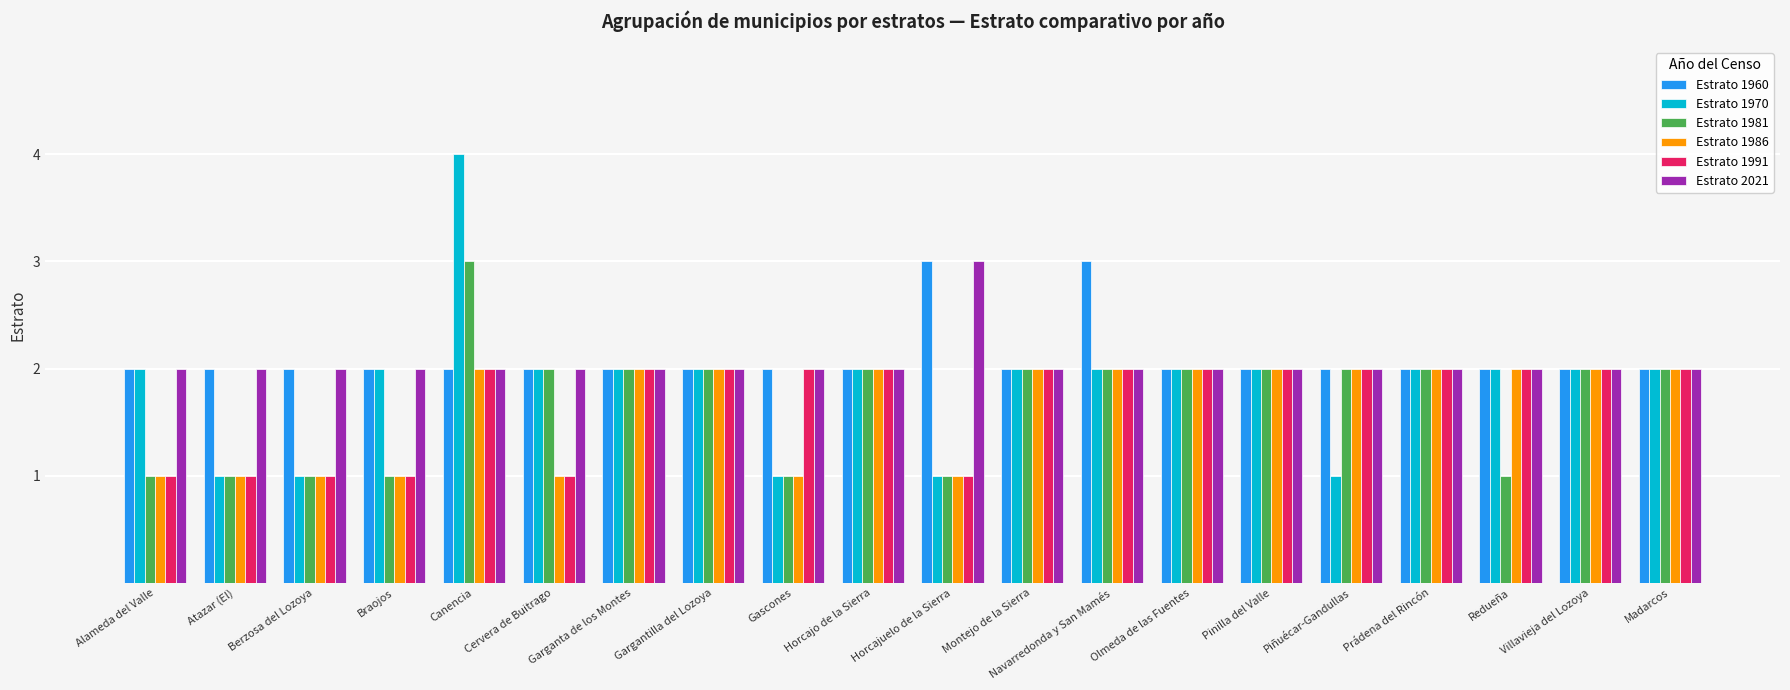

What is the sum of the Estrato 1991 values at Redueña and Pinilla del Valle?

4